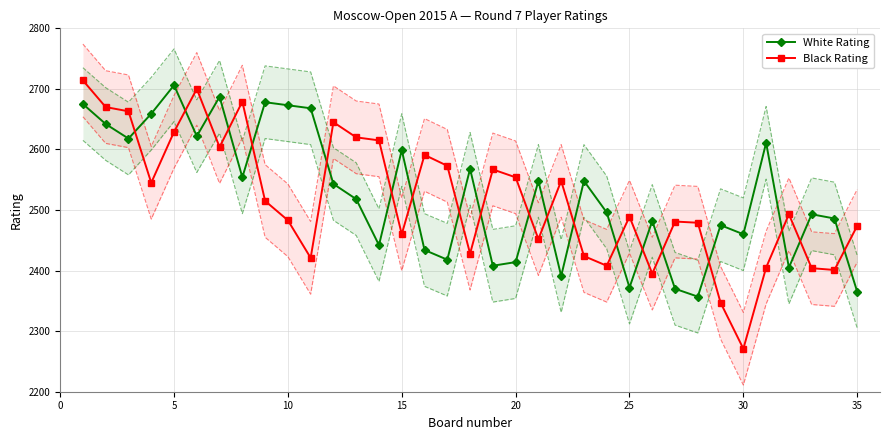

What is the lowest value of the White Rating series?

2357